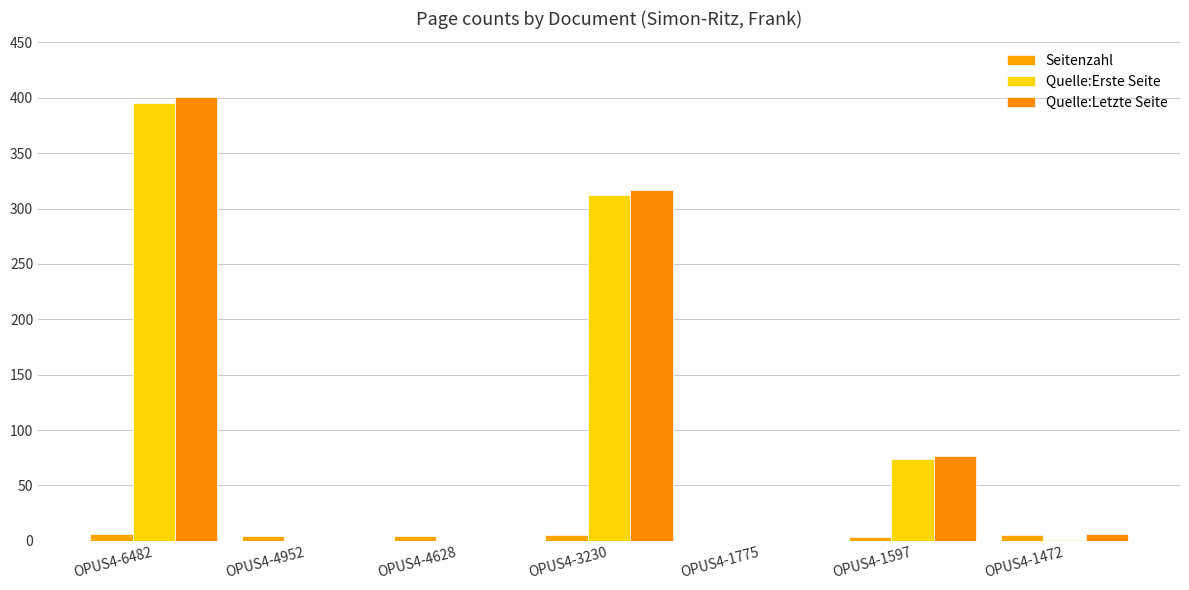

The value of Seitenzahl at OPUS4-4628 is 6. True or false?

False